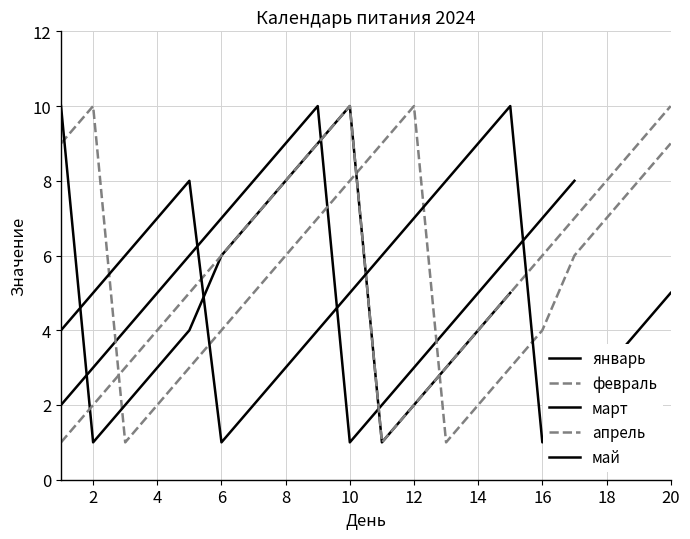

At which label is март closest to 5?

14